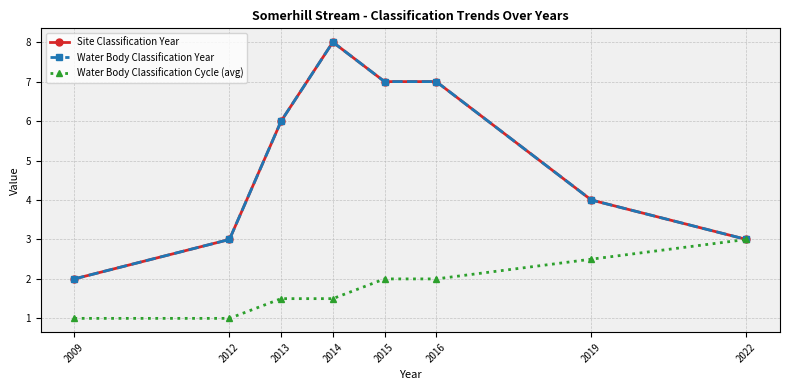

At which category is the sum across all series the highest?

2014